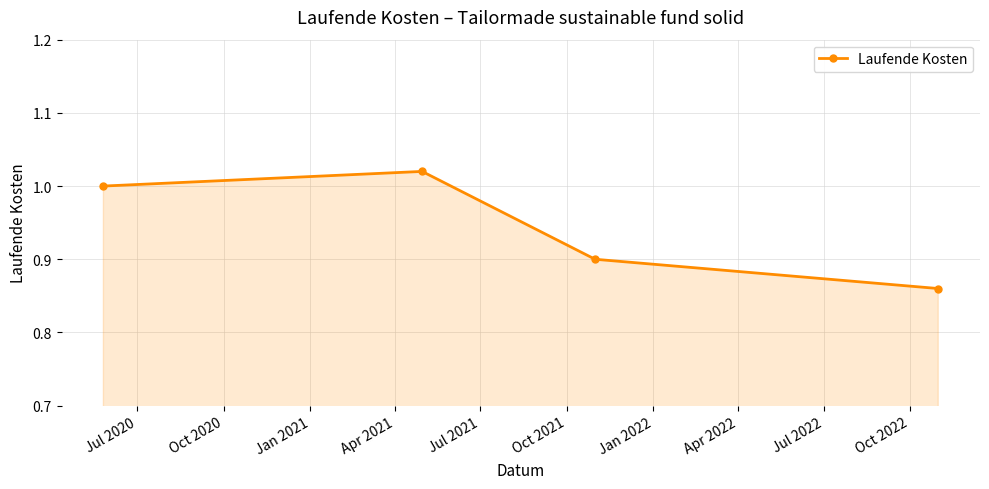

True or false: the data has more than 2 interior local peaks.

False